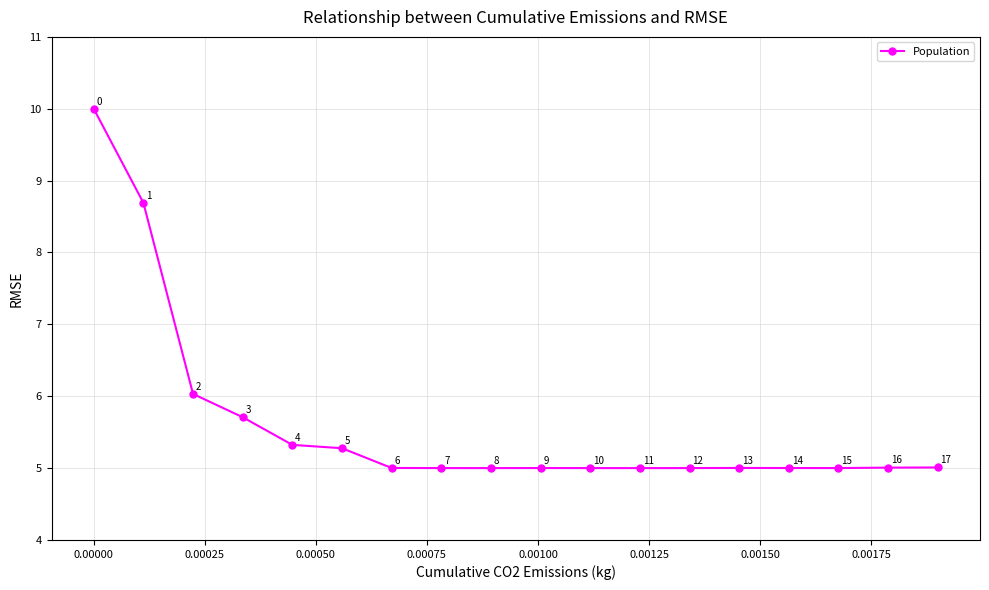

What is the value of the 16th point from the left?

5.0